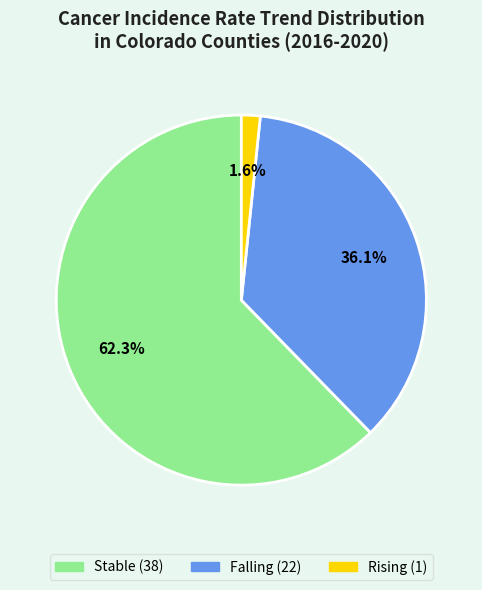

Does any single category account for the majority?

Yes